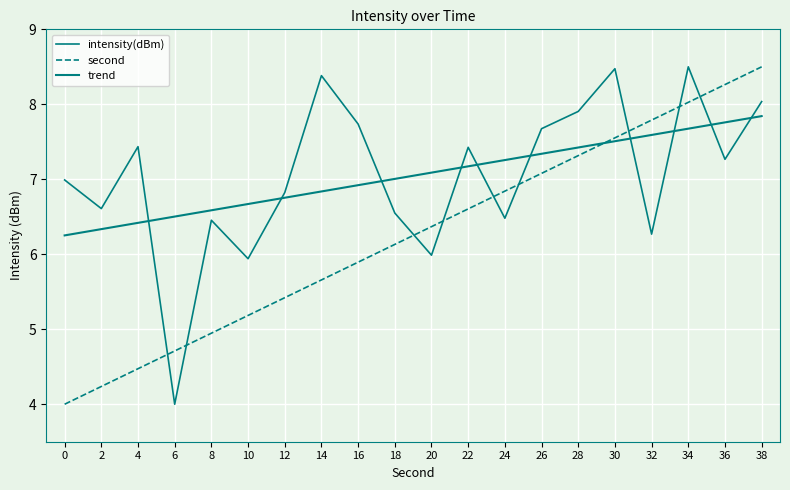

How many lines are shown in the chart?

3